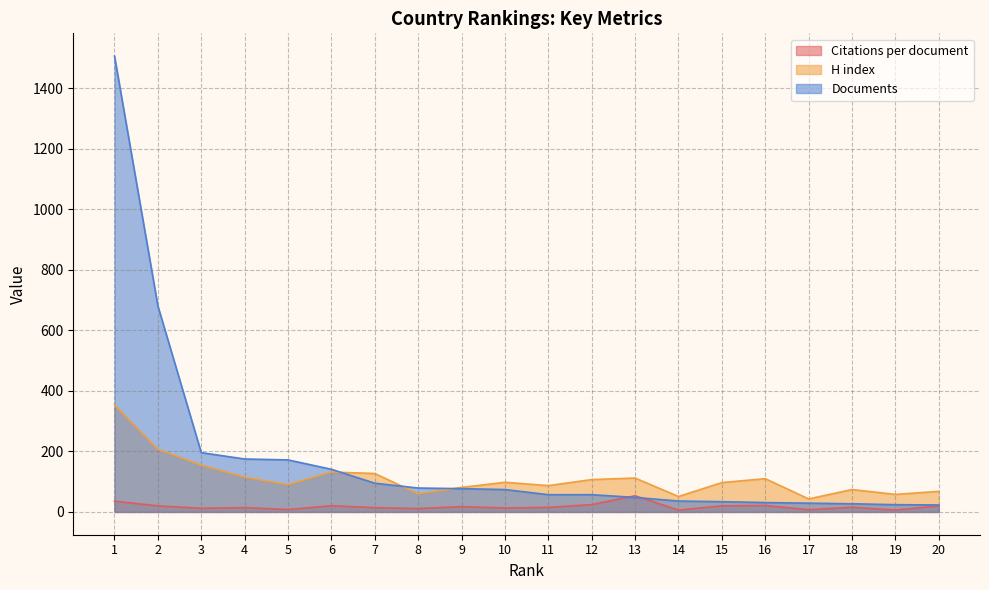

Is it true that H index equals 131.8 at 10?

False